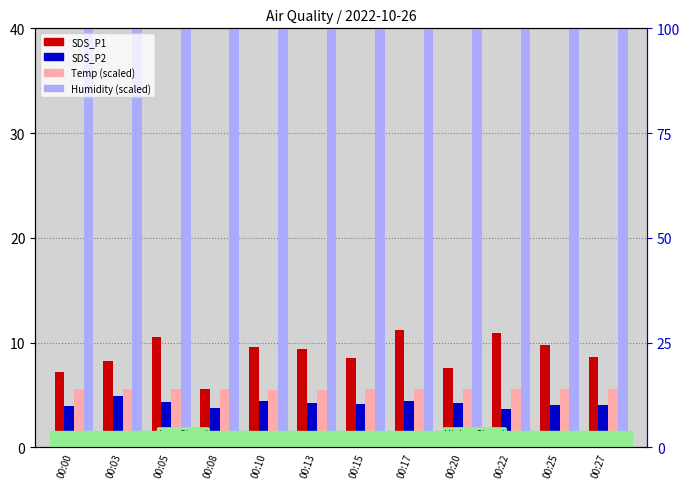

True or false: SDS_P2 has a value of 6.2 at 00:00.

False